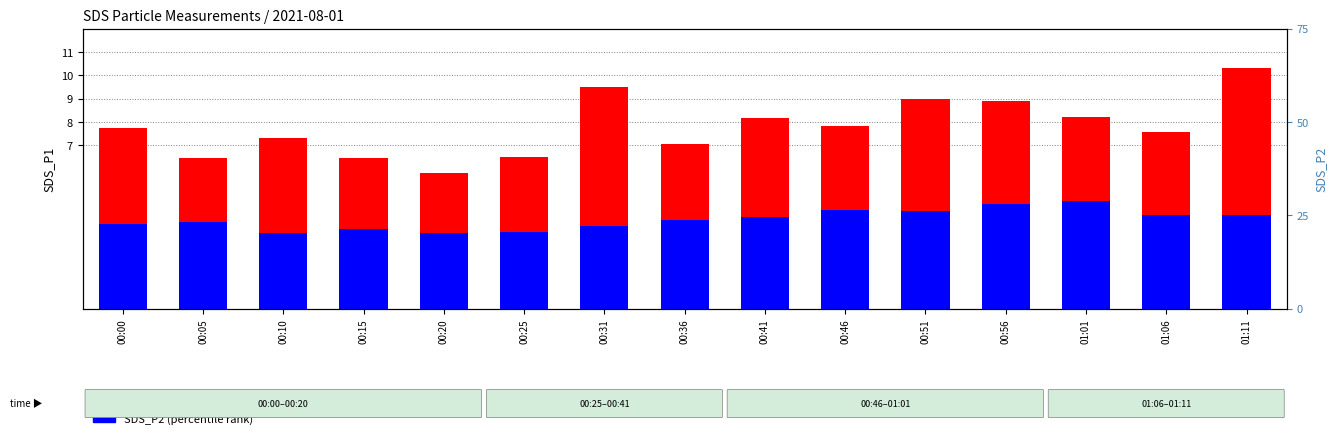

Which label corresponds to the smallest value in the chart?

00:10